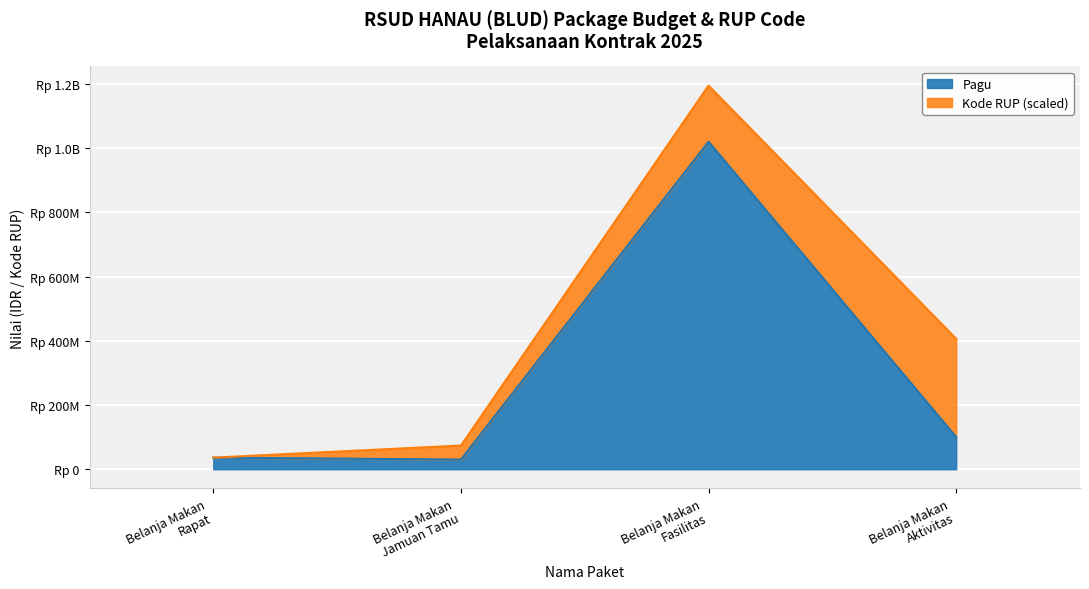

What is the smallest value displayed?

30000000